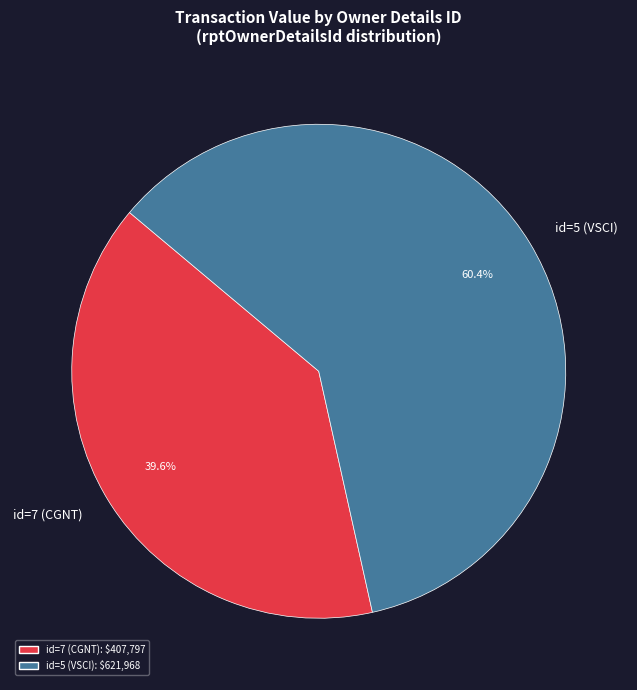

Is there a majority slice in this chart?

Yes